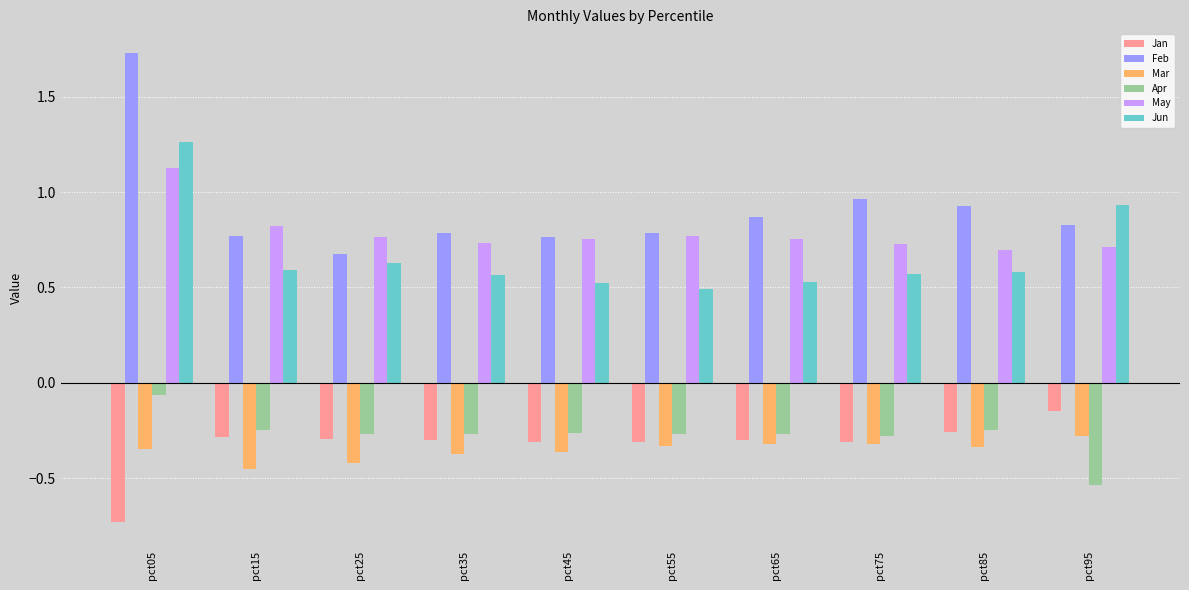

What is the sum of all Jan values?

-3.3